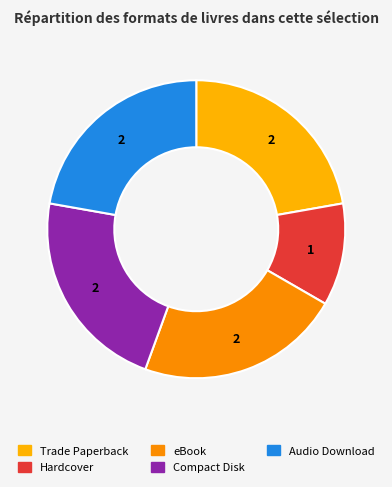

What is the change in value from Hardcover to eBook?

+1